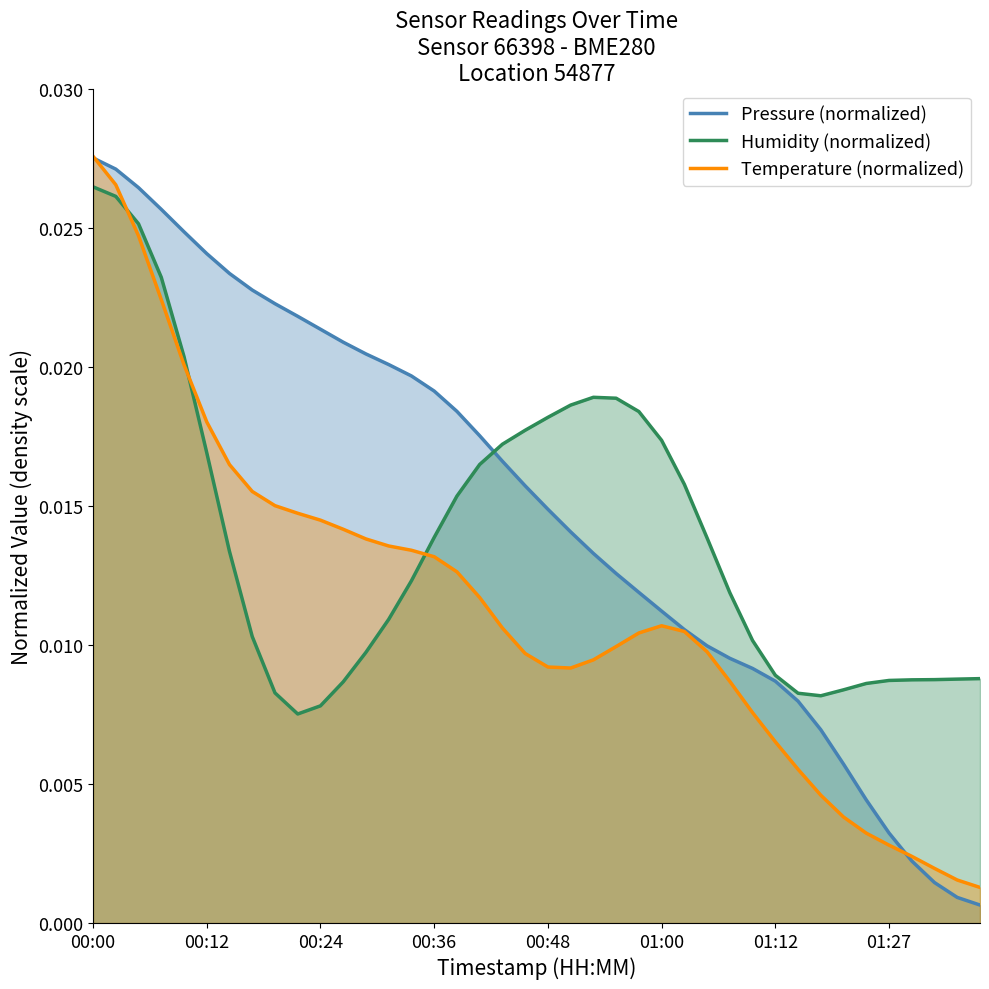

Rank the series by their average value, from lowest to highest.

Temperature (normalized), Humidity (normalized), Pressure (normalized)